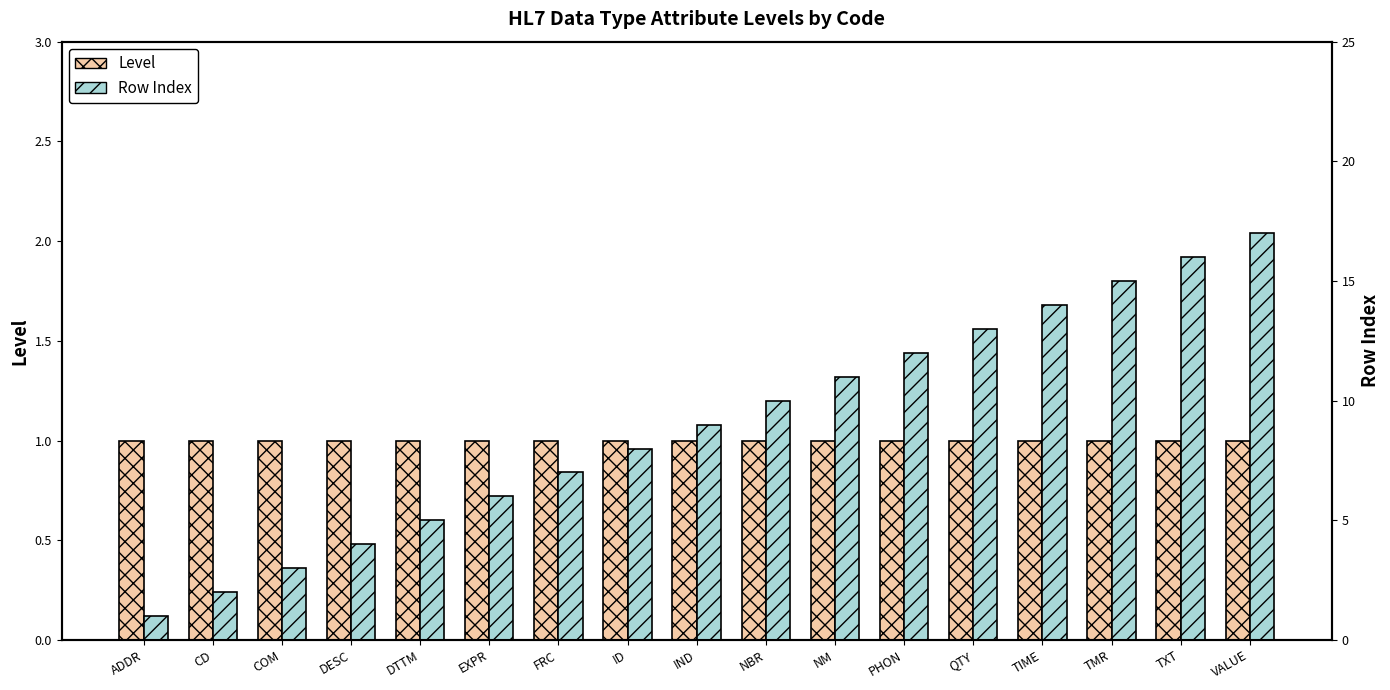

Is it true that Row Index equals 25 at TMR?

False